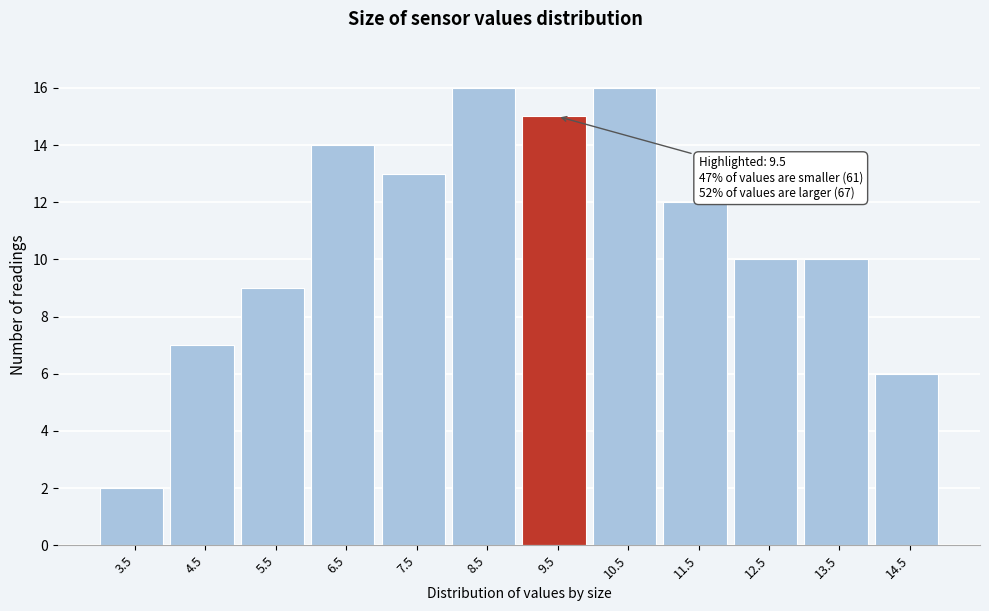

Reading left to right, extract all data points from this chart.

2	7	9	14	13	16	15	16	12	10	10	6